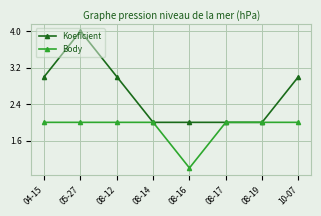

Reading left to right, extract all data points from this chart.

Koeficient: 3	4	3	2	2	2	2	3
Body: 2	2	2	2	1	2	2	2